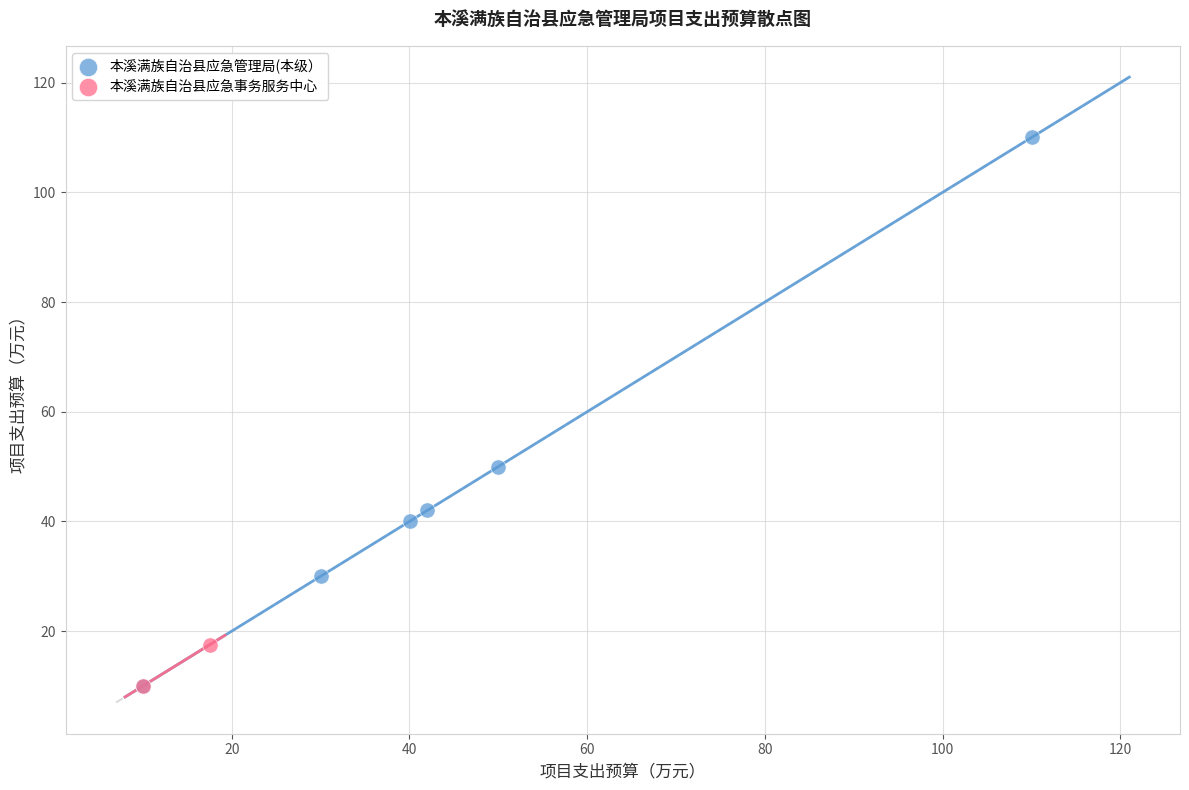

What are all the series names shown in the legend?

本溪满族自治县应急管理局(本级）, 本溪满族自治县应急事务服务中心